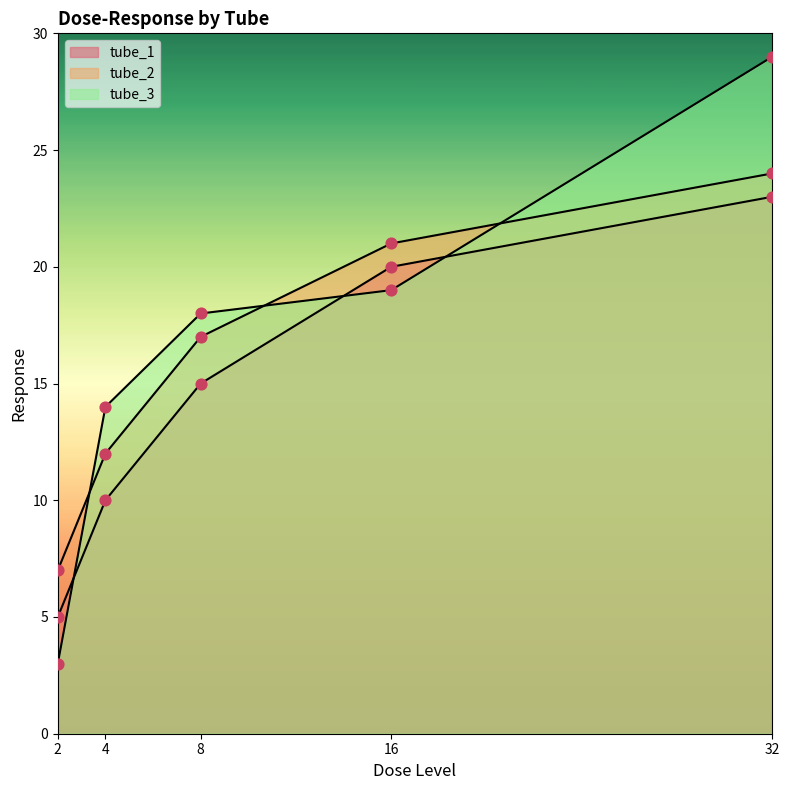

What is the total value across all series at 16?

60